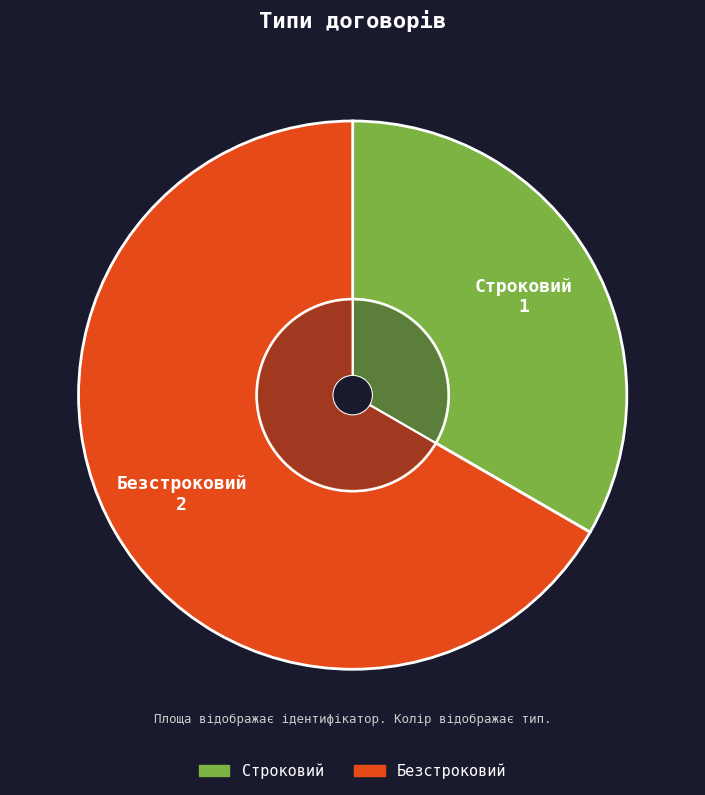

To the nearest percent, what is the difference between the Безстроковий and Строковий slice percentages?

33%